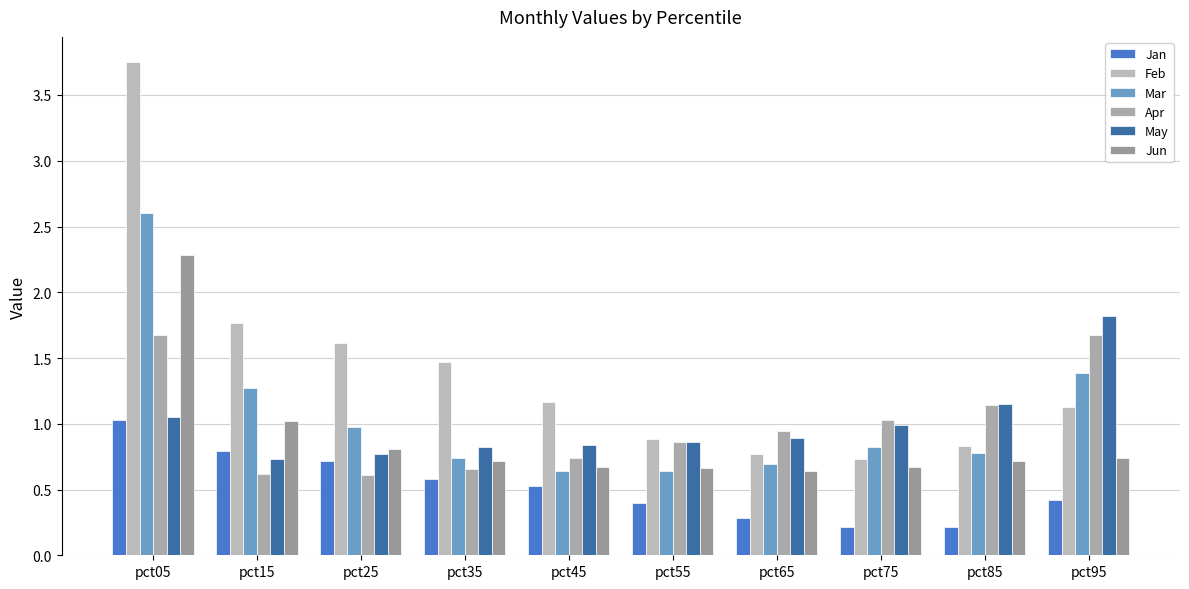

What is the sum of all Apr values?

10.0